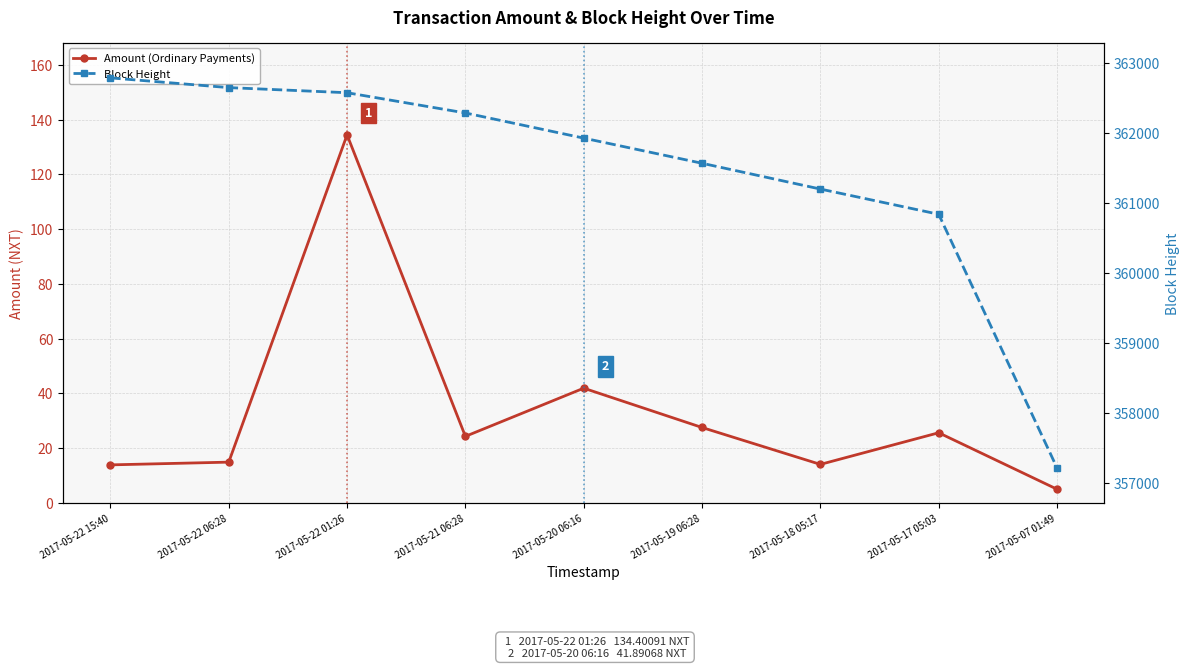

Rank the series at 2017-05-22 01:26 from lowest to highest value.

Amount (Ordinary Payments), Block Height